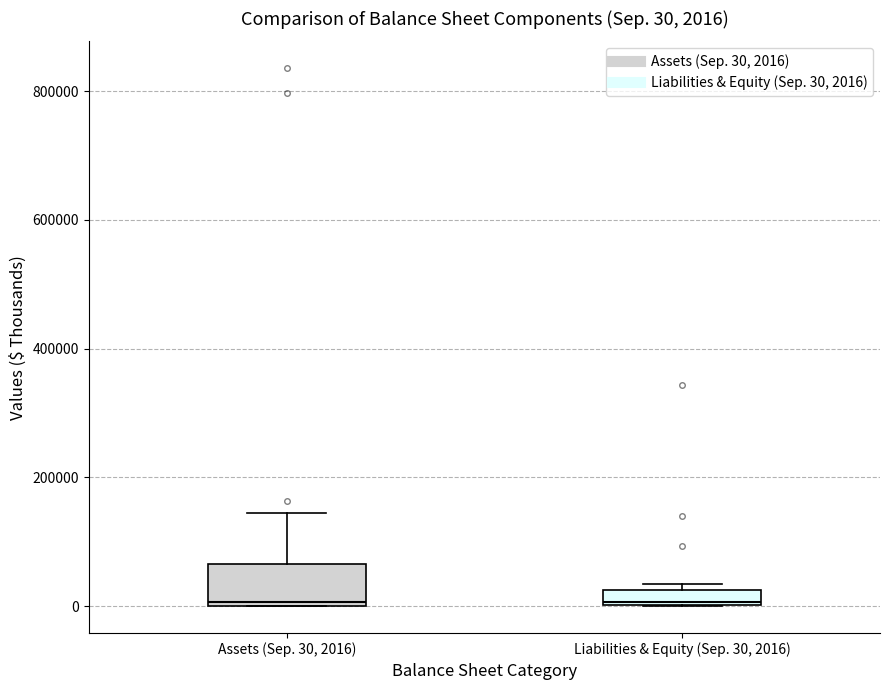

Which box is the tallest, from its lower edge to its upper edge?

Assets (Sep. 30, 2016)